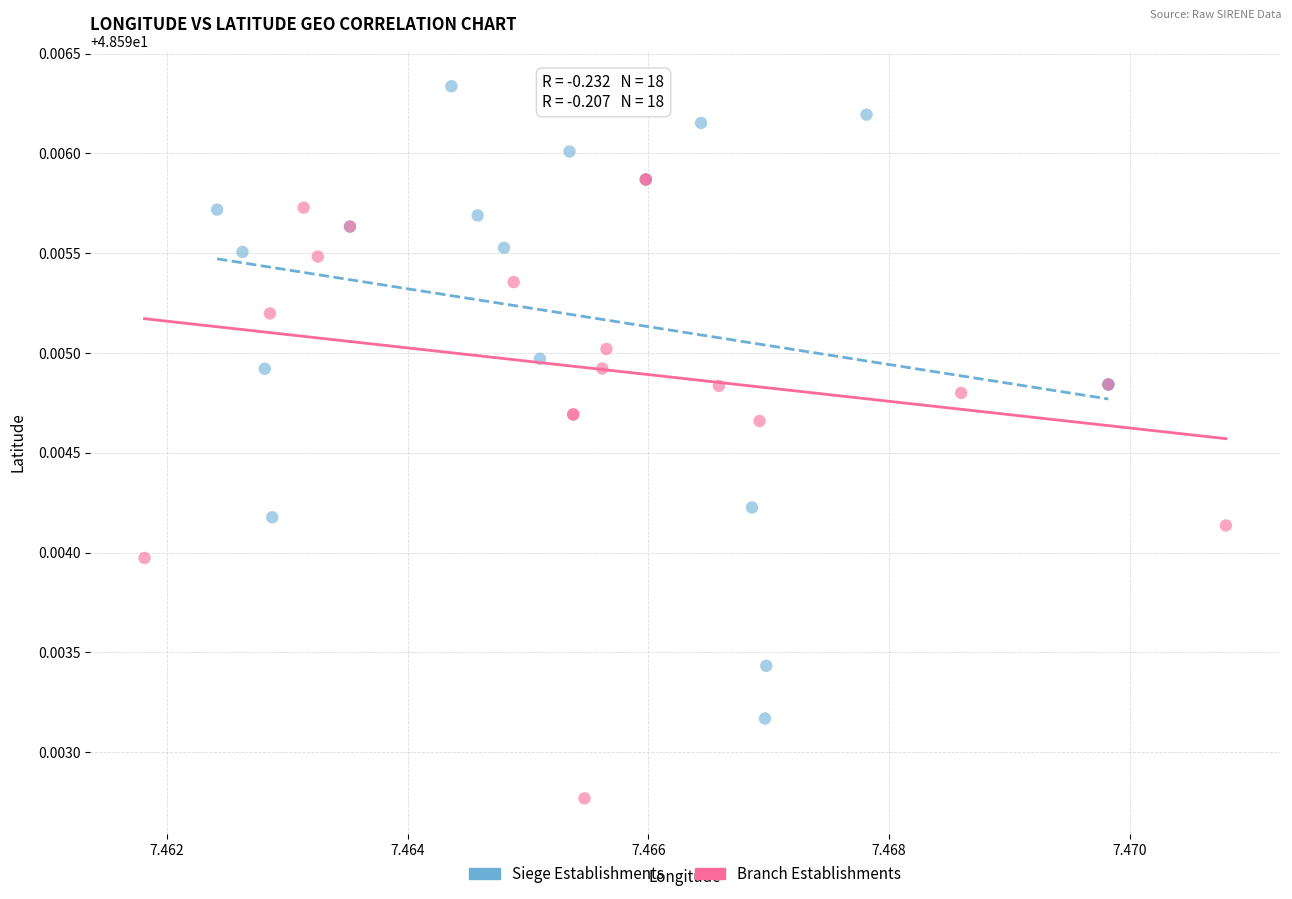

Which series contains the highest Y value?

Siege Establishments